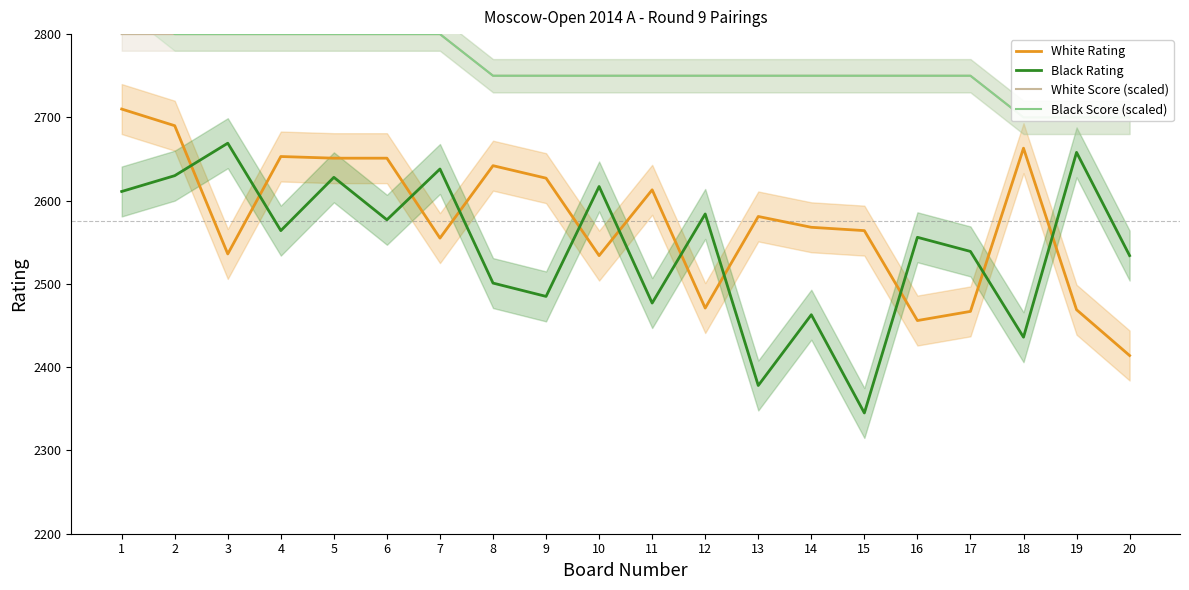

True or false: Black Rating and White Score (scaled) intersect in this chart.

False